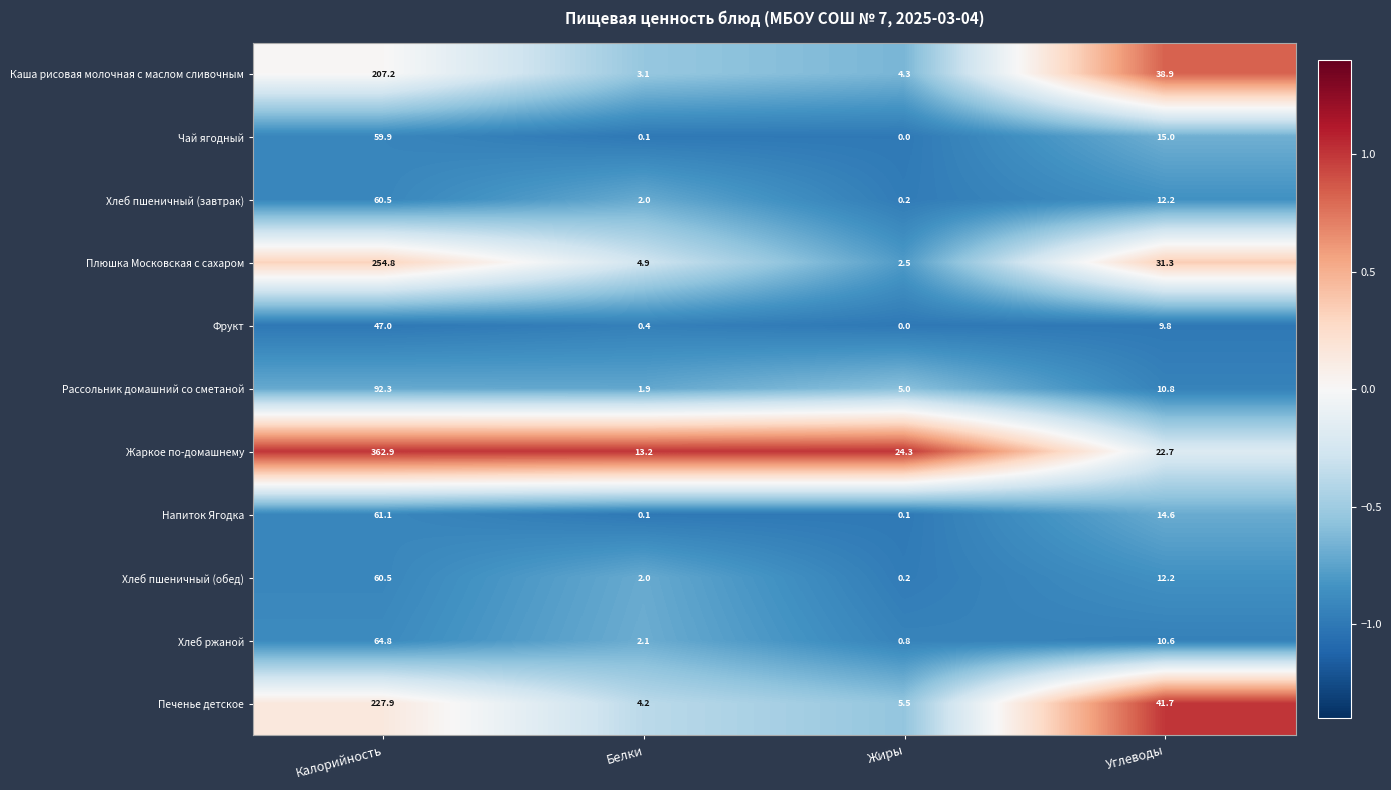

What is the difference between the maximum and minimum values in the Хлеб пшеничный (завтрак) series?

60.3